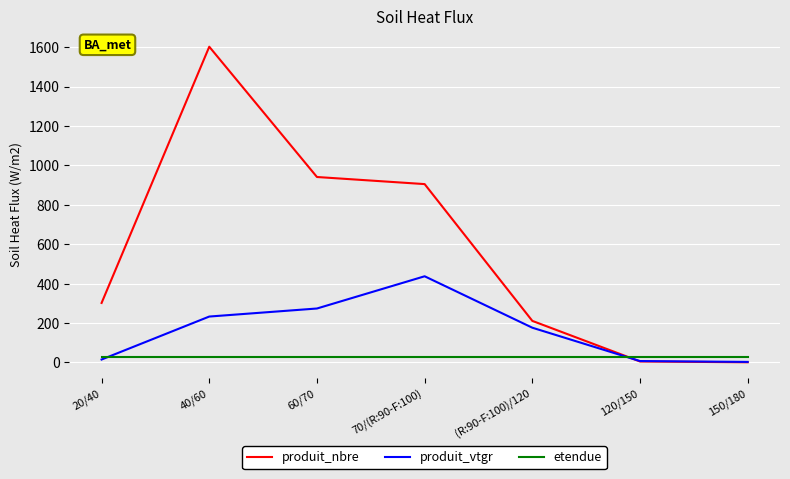

Is it true that produit_nbre equals 2321.8 at 40/60?

False